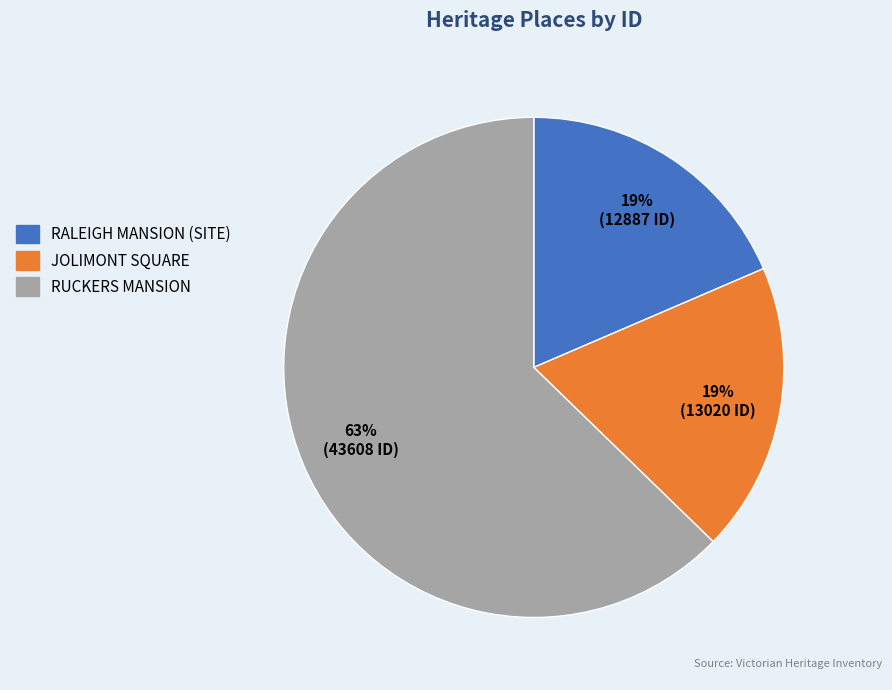

Count the number of slices in the pie.

3